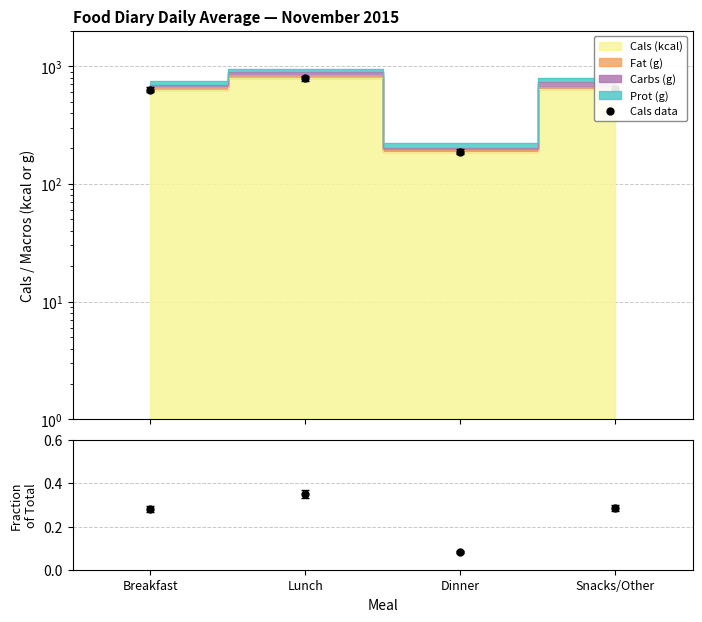

How many Cals fraction values are between 0 and 1?

4